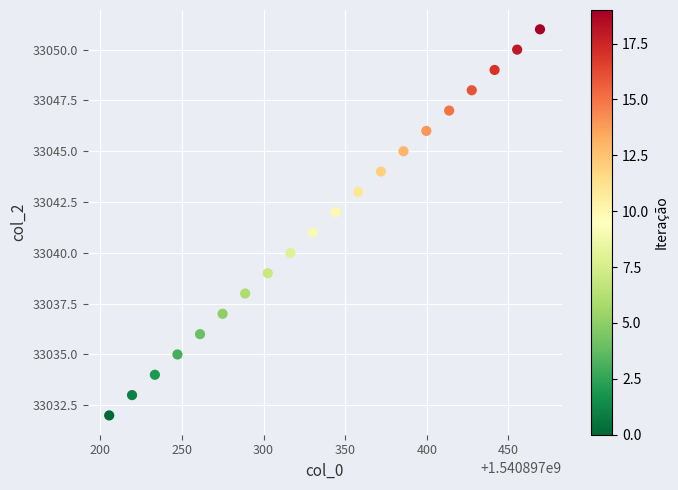

What is the range of Y values (max minus min)?

19